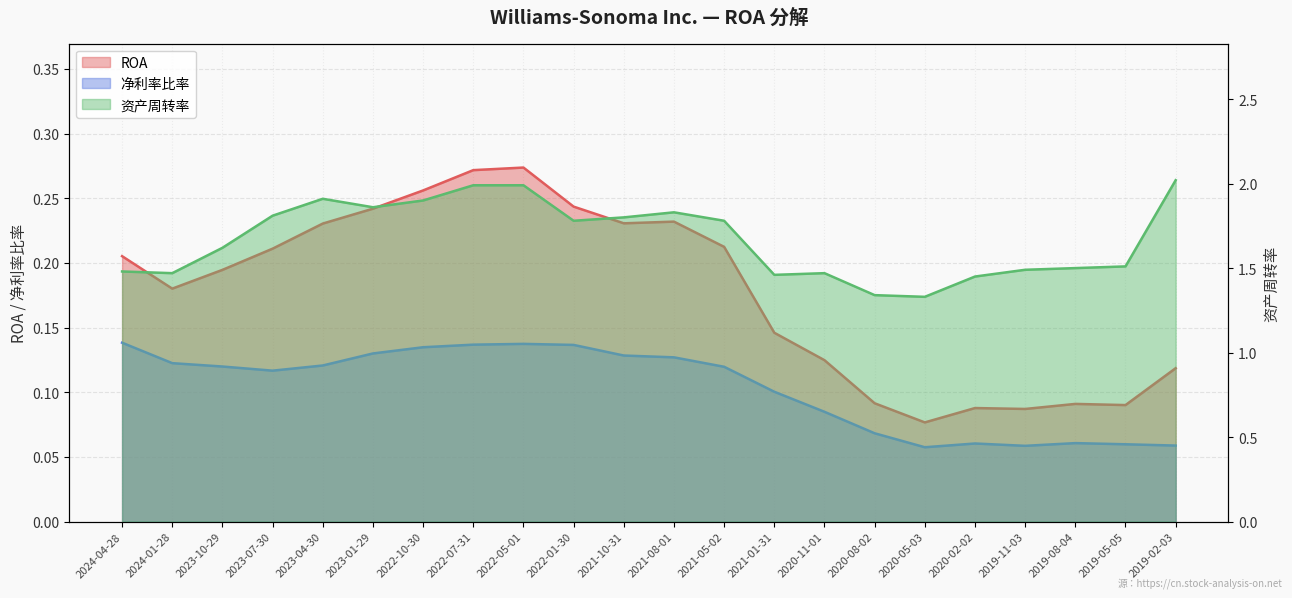

What are all the series names shown in the legend?

ROA, 净利率比率, 资产周转率